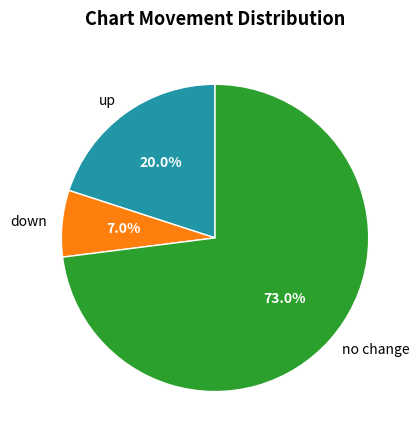

Is there a majority slice in this chart?

Yes